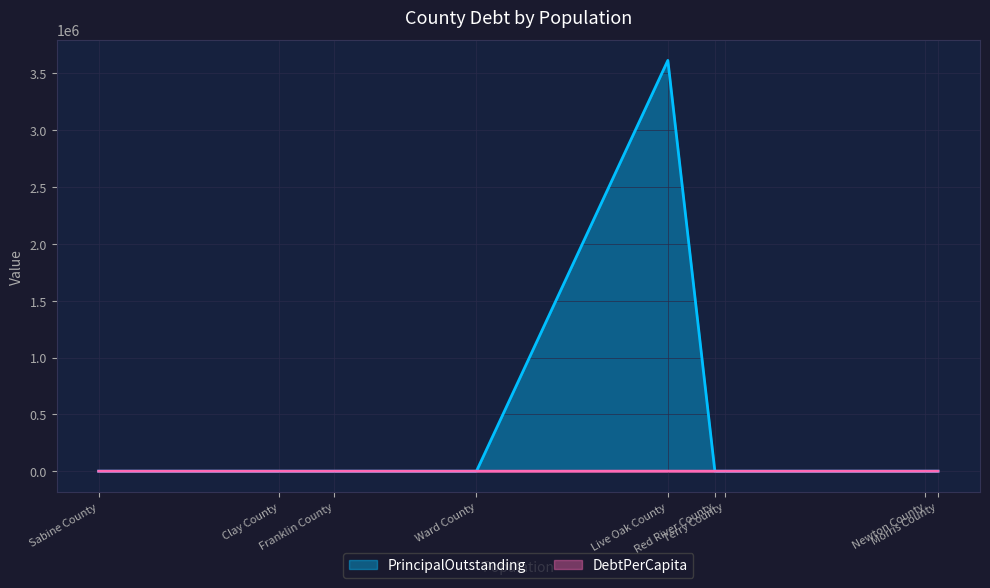

True or false: DebtPerCapita has more than 1 interior local peaks.

False